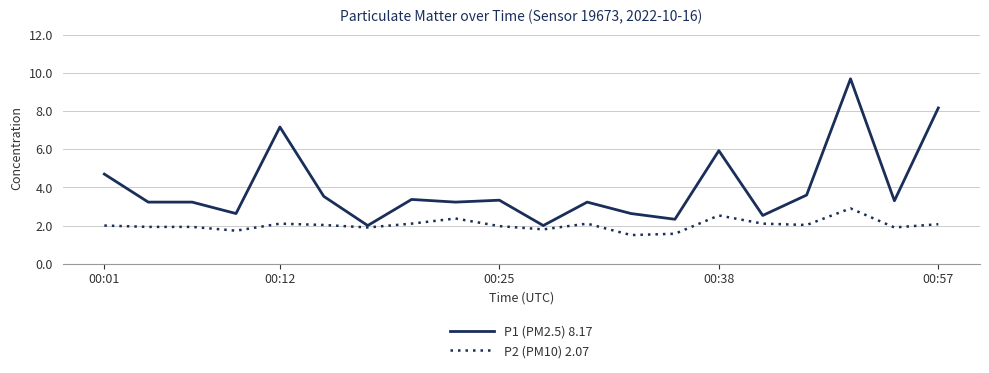

Which series has the largest range (max minus min)?

P1 (PM2.5) 8.17